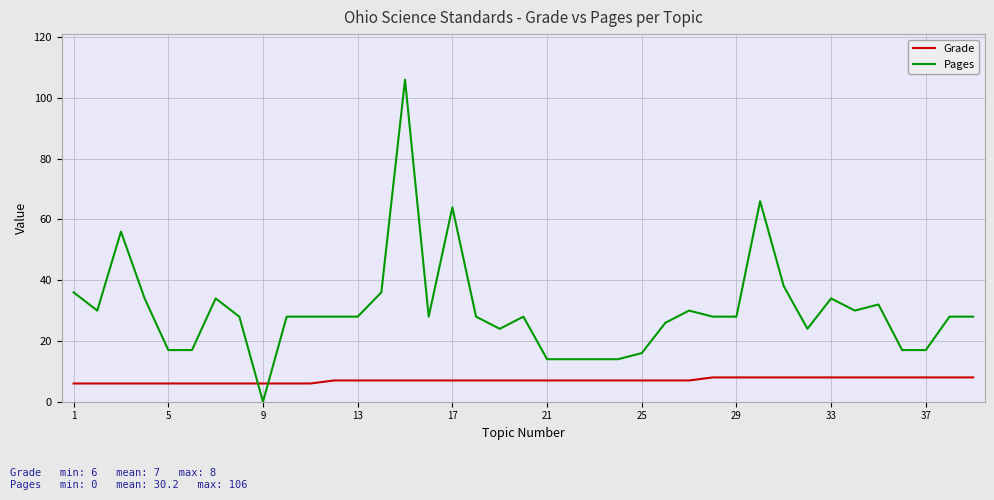

What are all the series names shown in the legend?

Grade, Pages